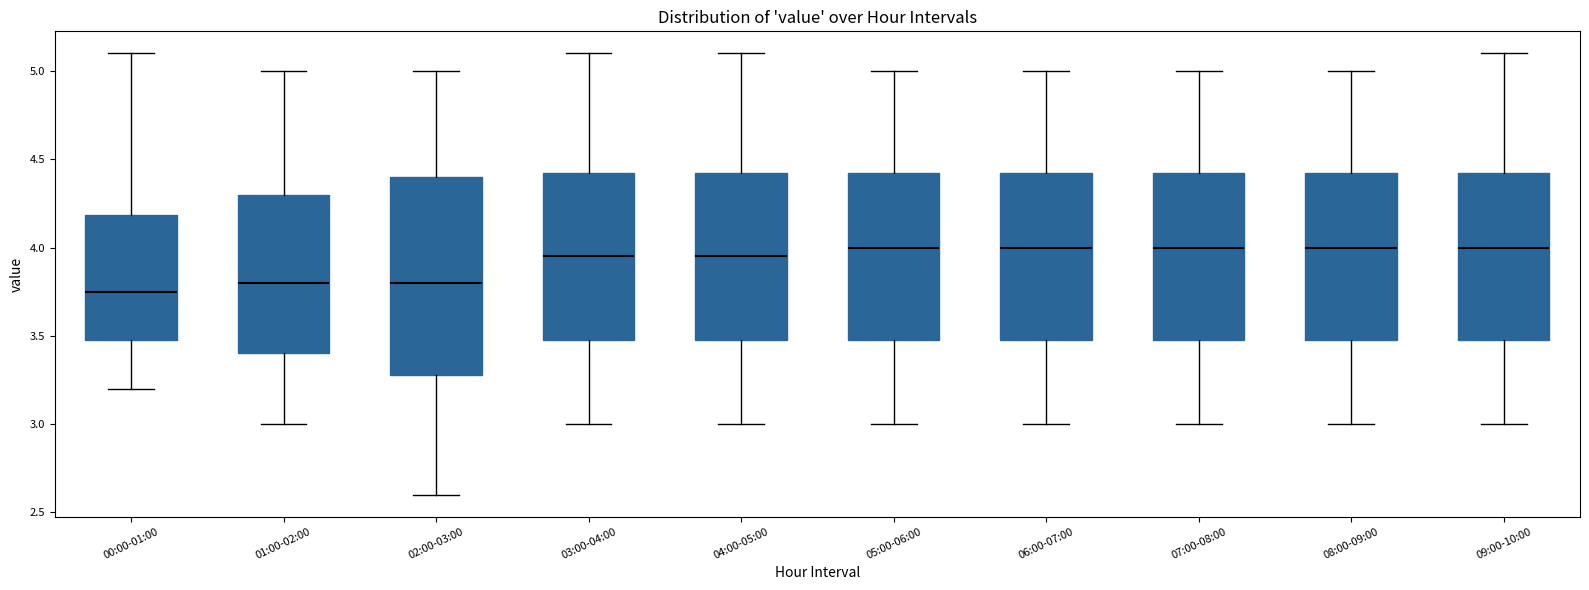

Where does the median line of the box for 05:00-06:00 sit on the y-axis? The values are not printed on the chart, so give them approximately, as read against the axis.

4.00